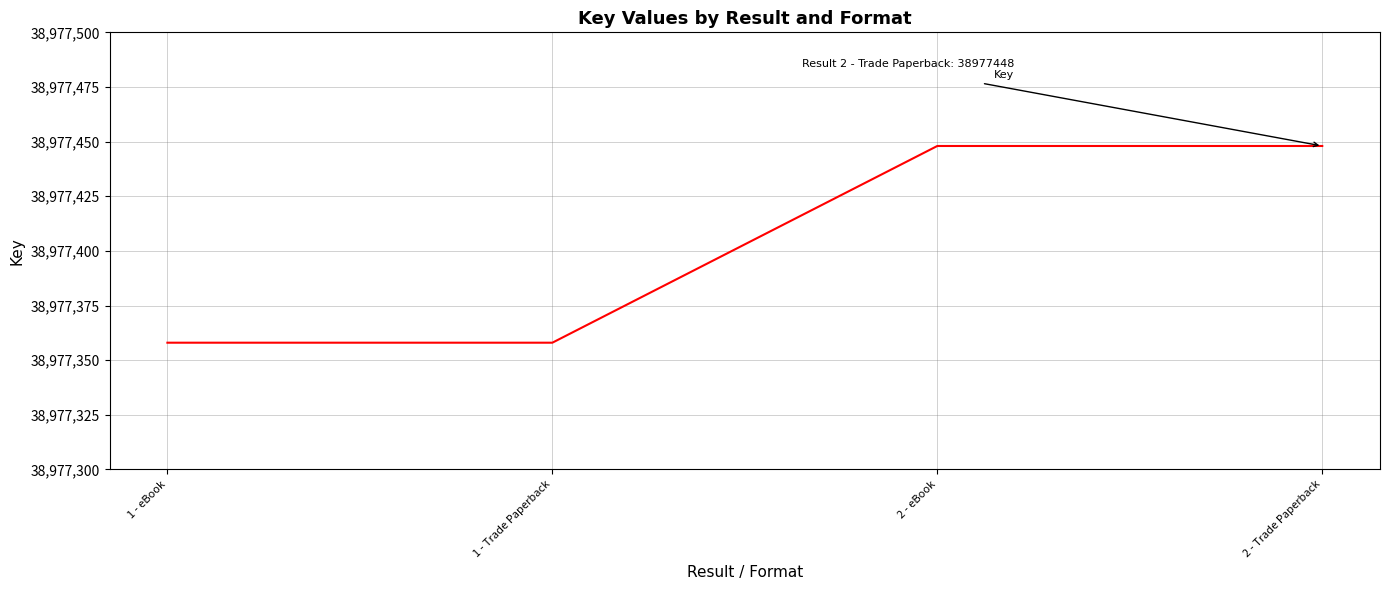

The chart shows a value of 38977448 at 2 - Trade Paperback. True or false?

True